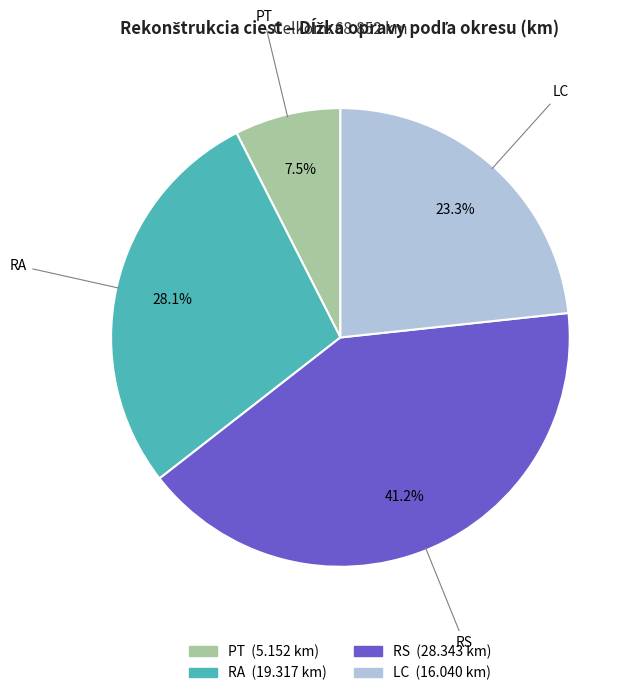

Rank the categories by value from highest to lowest.

RS, RA, LC, PT